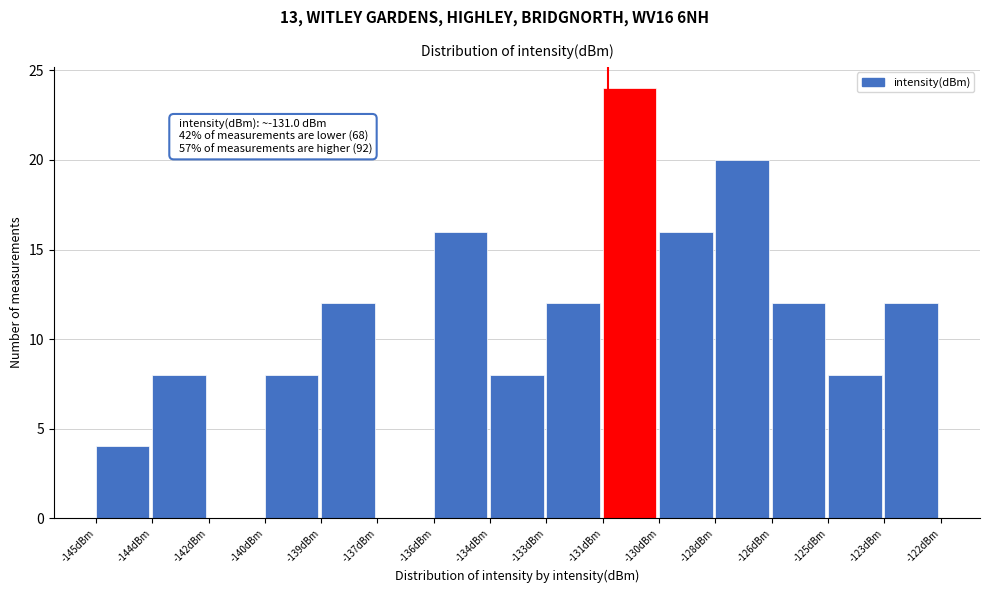

Reading left to right, what are all the values shown in this chart?

-145dBm=4	-144dBm=8	-142dBm=0	-140dBm=8	-139dBm=12	-137dBm=0	-136dBm=16	-134dBm=8	-133dBm=12	-131dBm=24	-130dBm=16	-128dBm=20	-126dBm=12	-125dBm=8	-123dBm=12